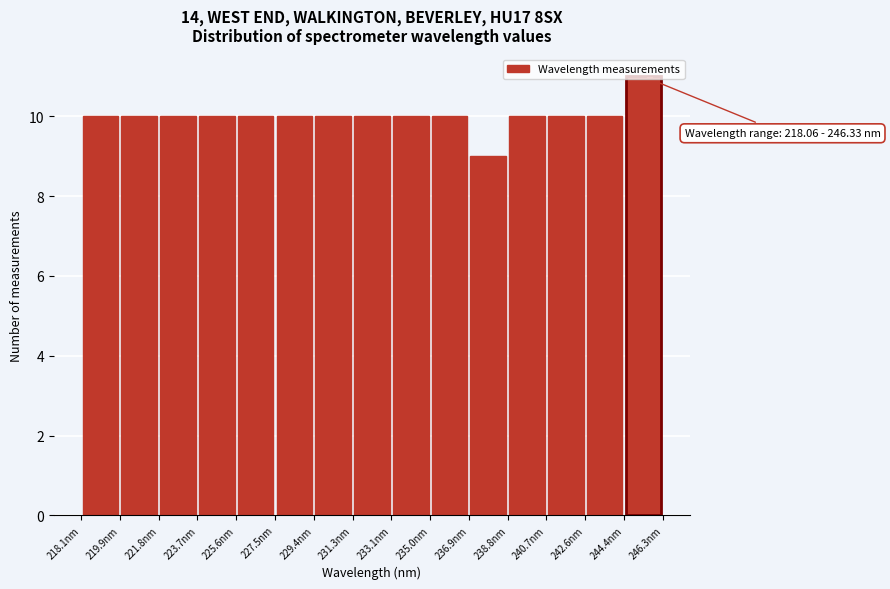

Over which range of the x-axis is the bar tallest?

244.4 to 246.4